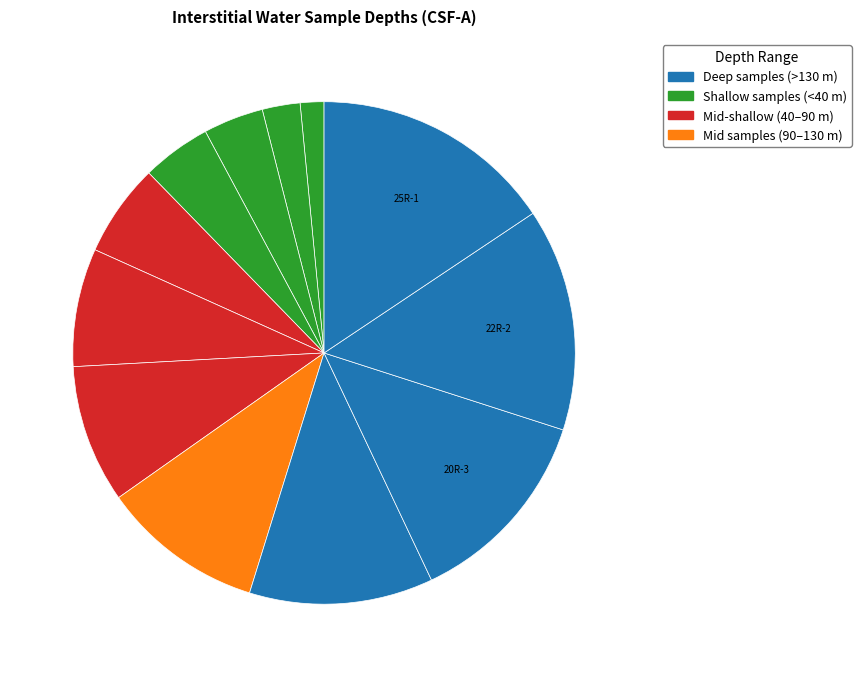

How many segments does this pie chart have?

12